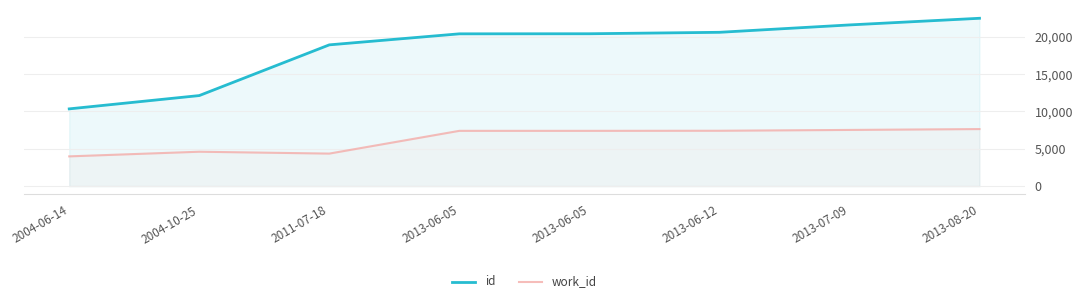

What is the sum of the work_id values at 2004-10-25 and 2013-08-20?

12239